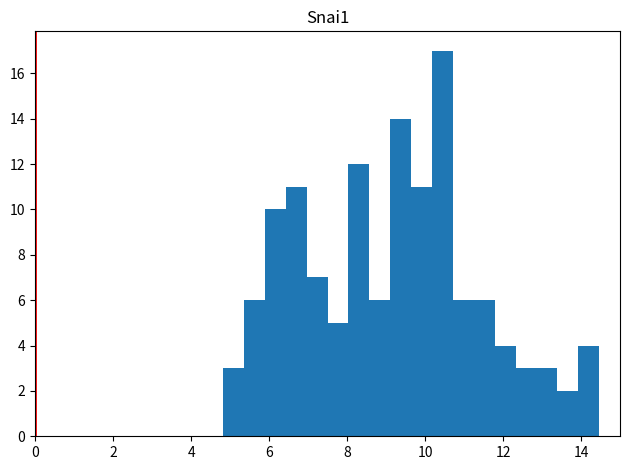

Around what value on the x-axis is the tallest bar? Give the approximate position of its centre, as read against the axis.

10.4